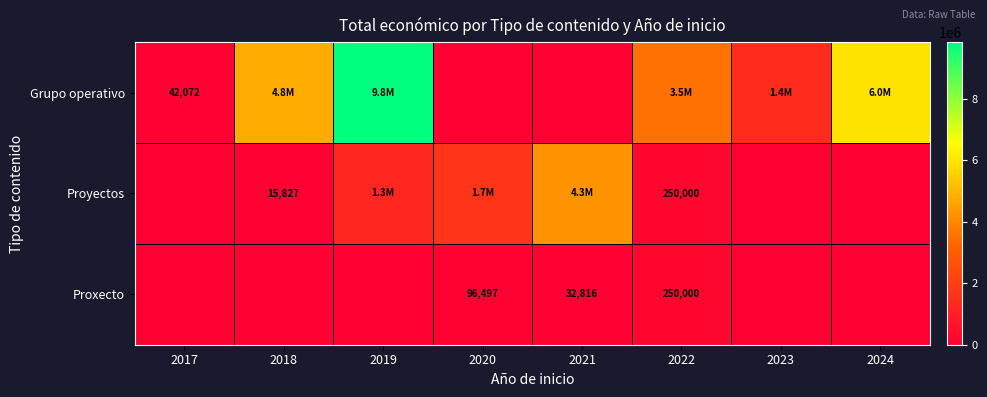

True or false: Proxecto has a value of 388127 at 2022.

False